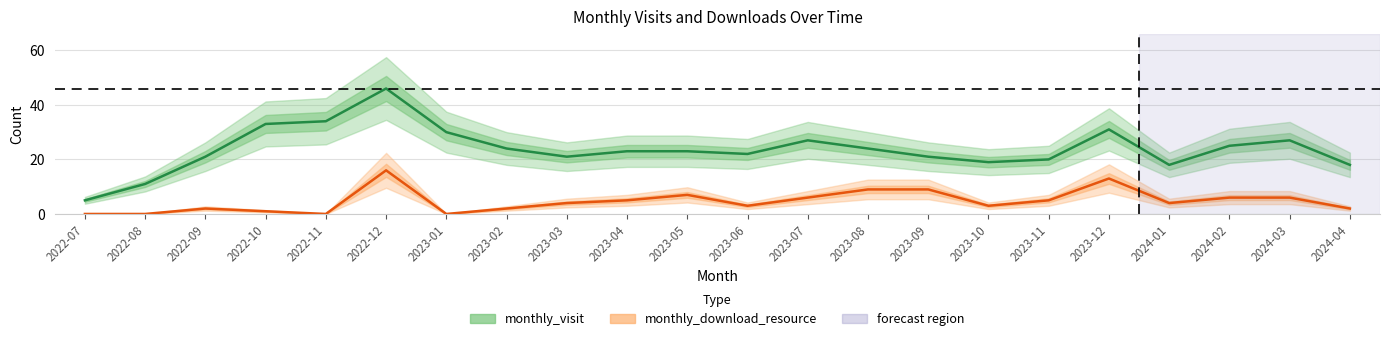

True or false: monthly_download_resource has a value of 0 at 2022-11.

True